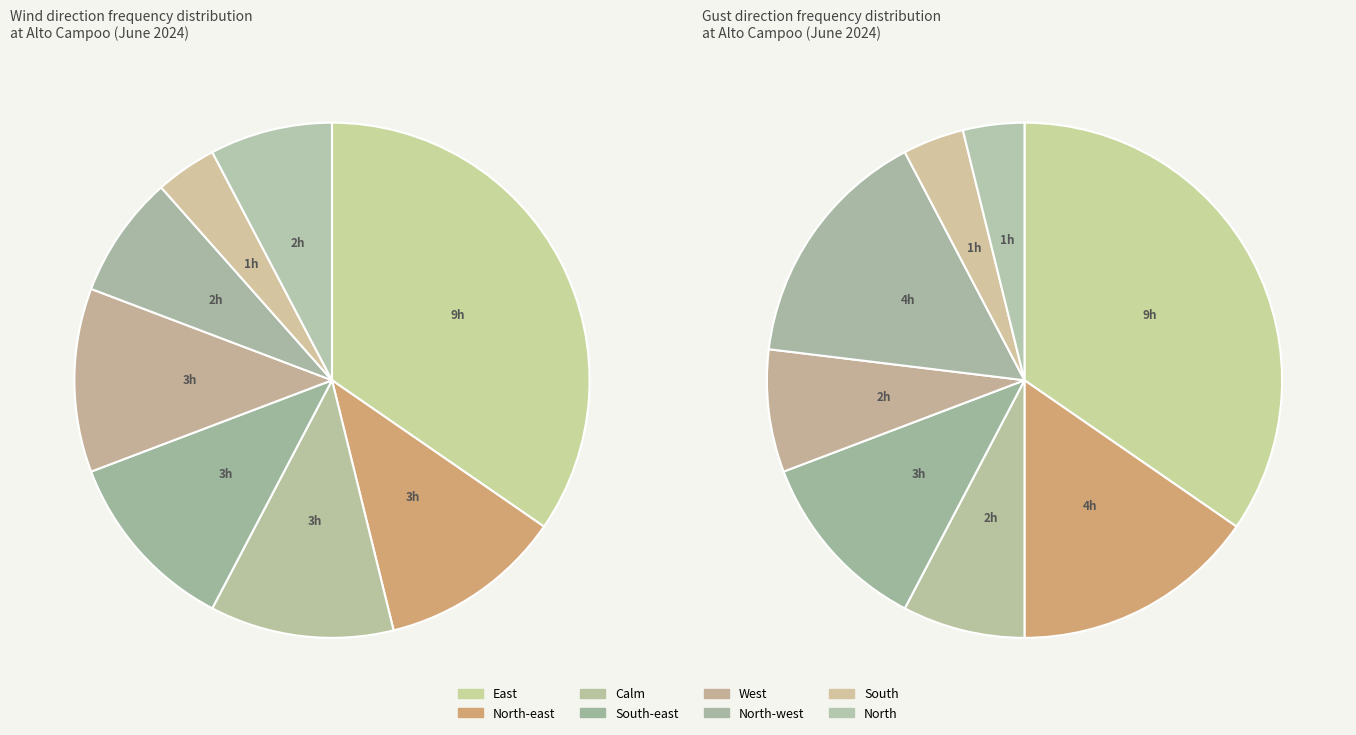

Does any single category account for the majority?

No